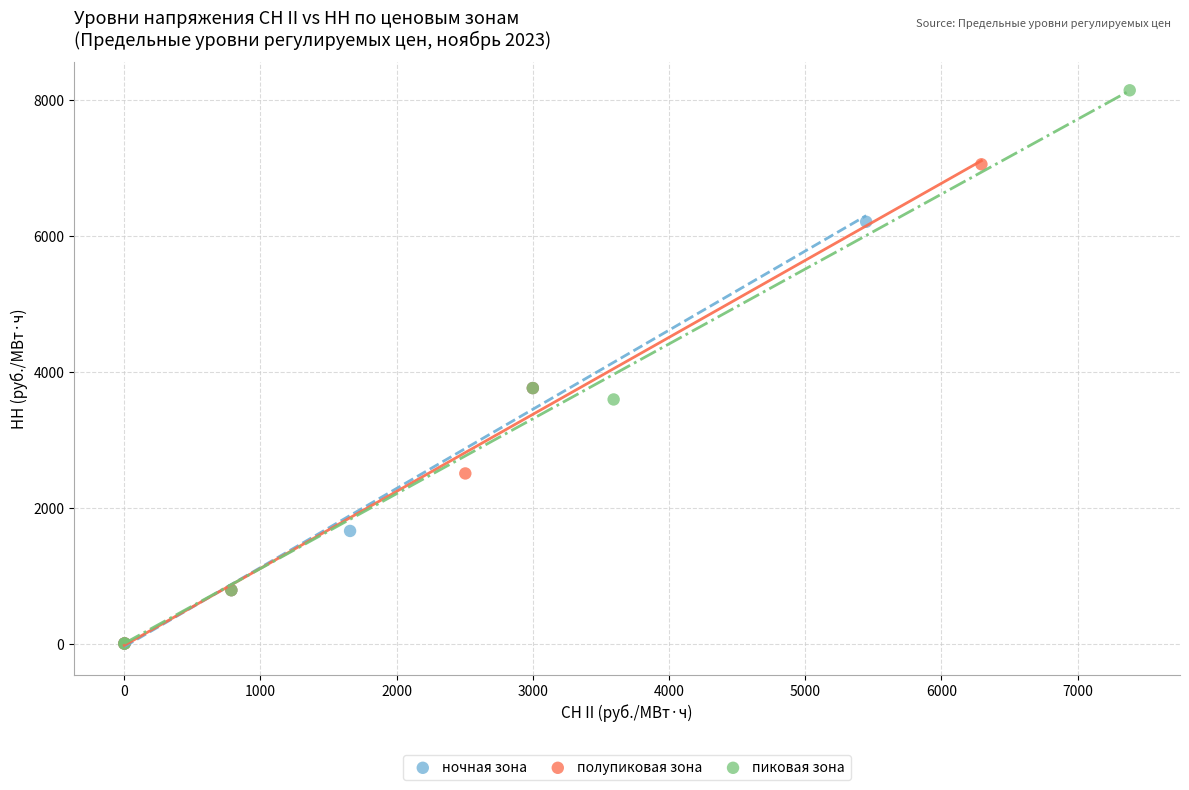

Which series contains the highest Y value?

пиковая зона